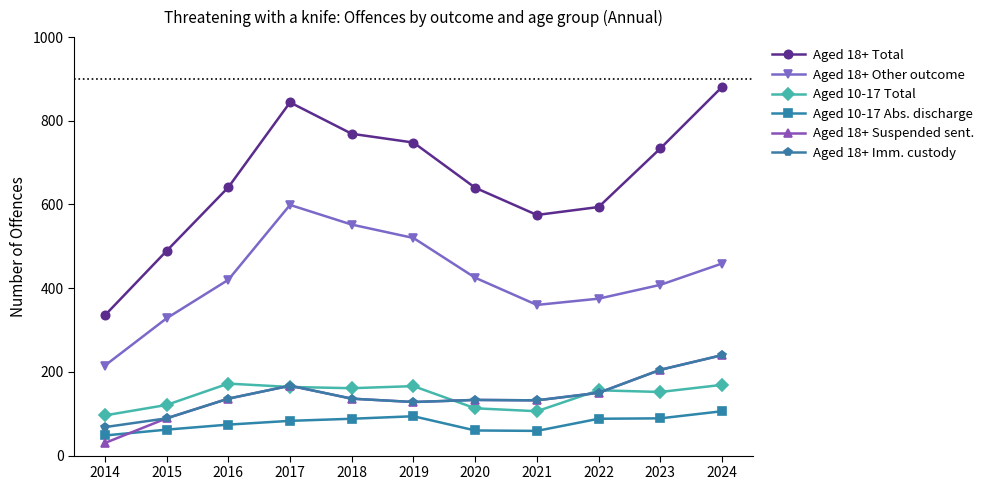

What is the value of the Aged 18+ Other outcome point at the 8th from the left?

360